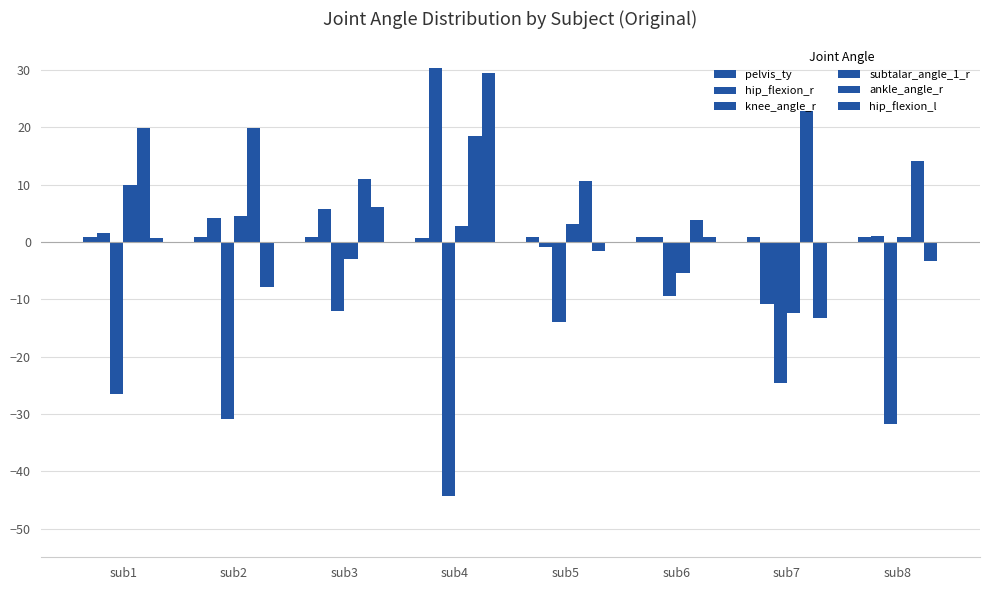

At which category does the chart reach its peak across all series?

sub4